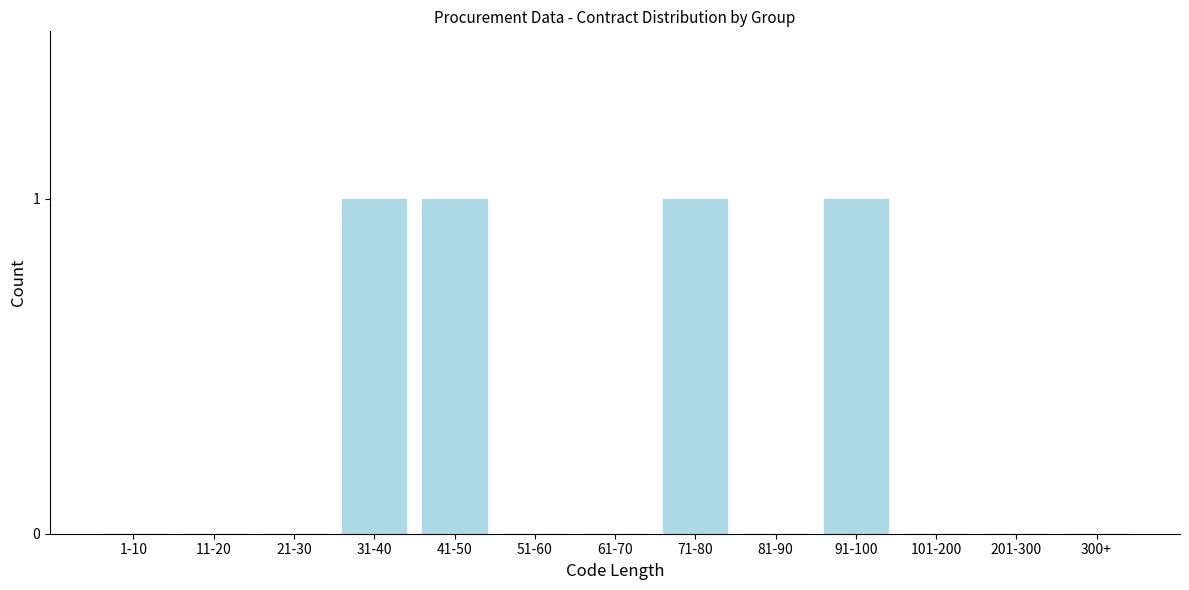

Reading left to right, list all the values displayed in this chart.

1-10=0	11-20=0	21-30=0	31-40=1	41-50=1	51-60=0	61-70=0	71-80=1	81-90=0	91-100=1	101-200=0	201-300=0	300+=0